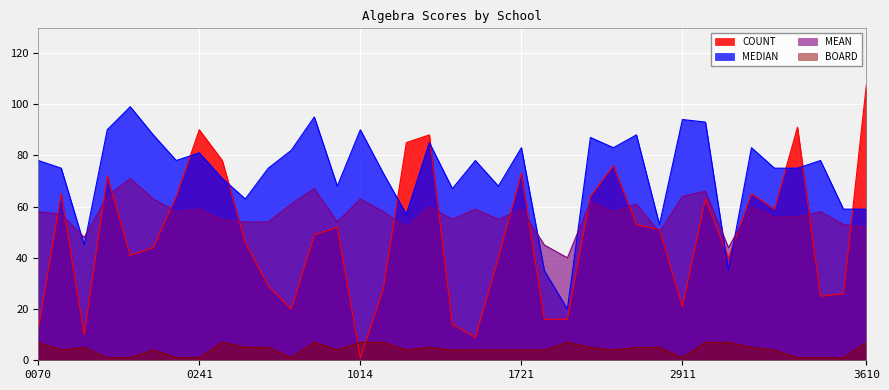

What is the difference between the highest and lowest values at 1331?

83